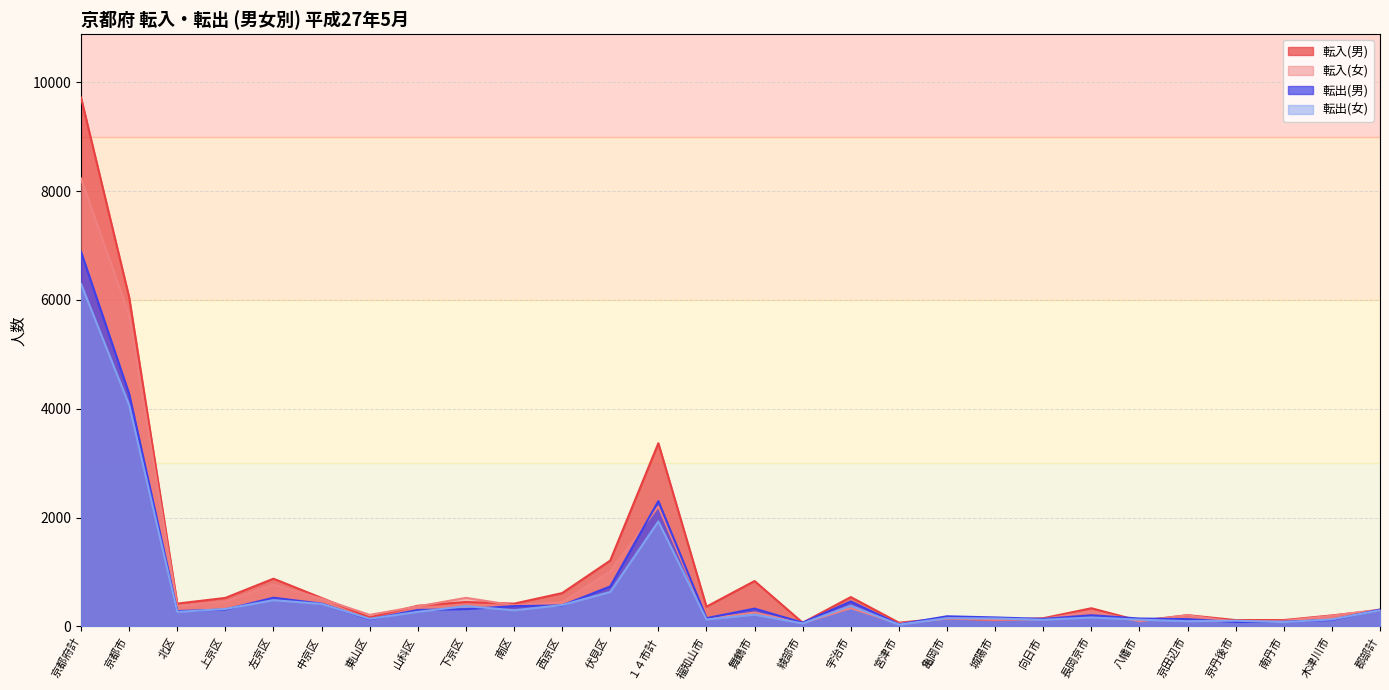

Does the chart display data point markers on the line(s)?

No